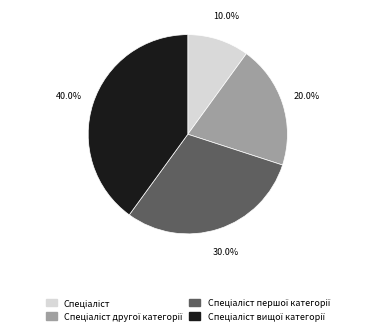

Is there a majority slice in this chart?

No